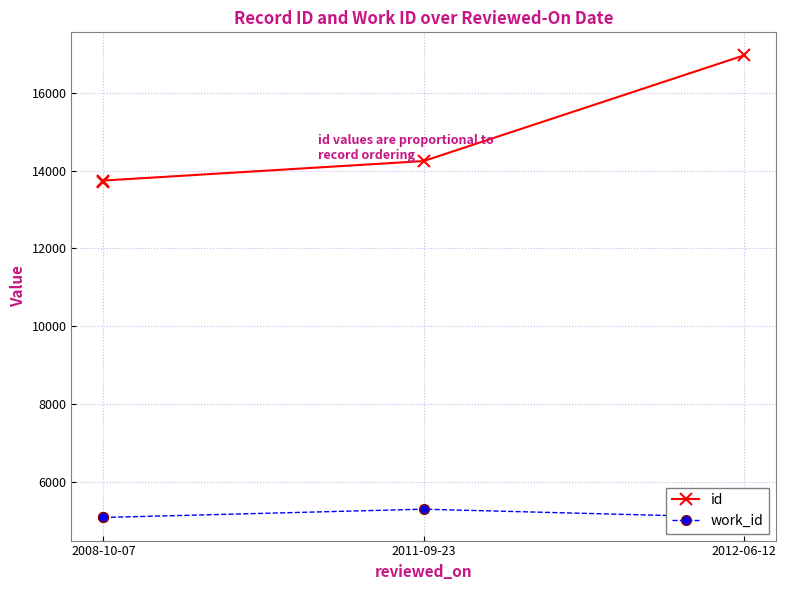

List the series in order of their overall mean, lowest first.

work_id, id